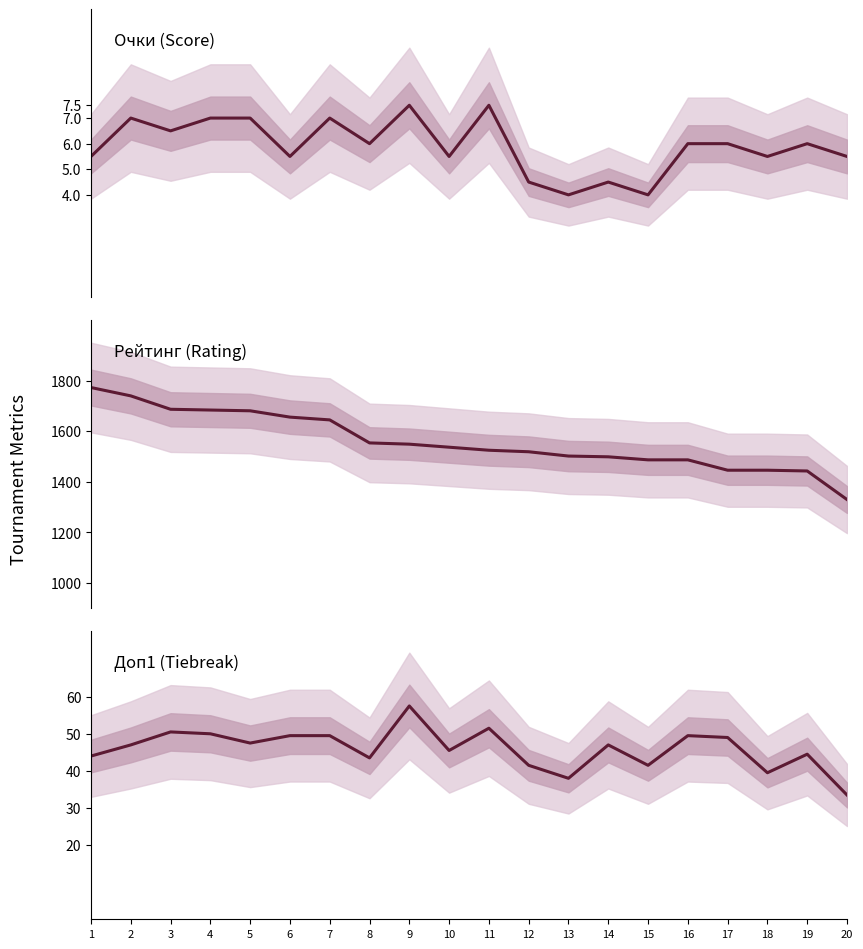

At how many categories does at least one series exceed 1646?

6